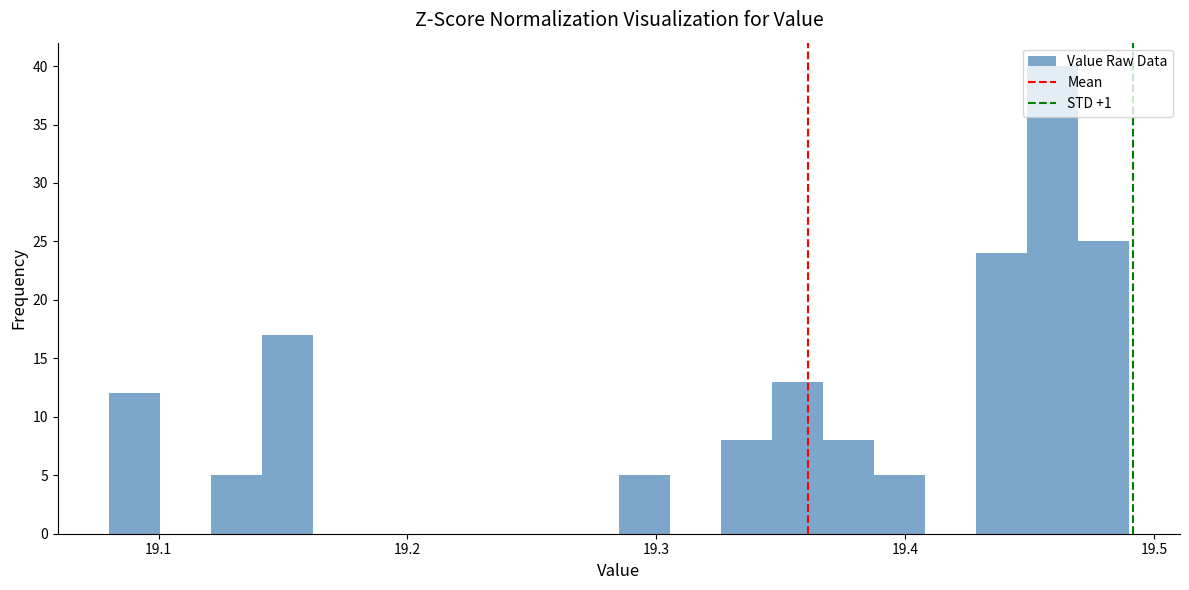

Around what value on the x-axis is the tallest bar? Give the approximate position of its centre, as read against the axis.

19.46